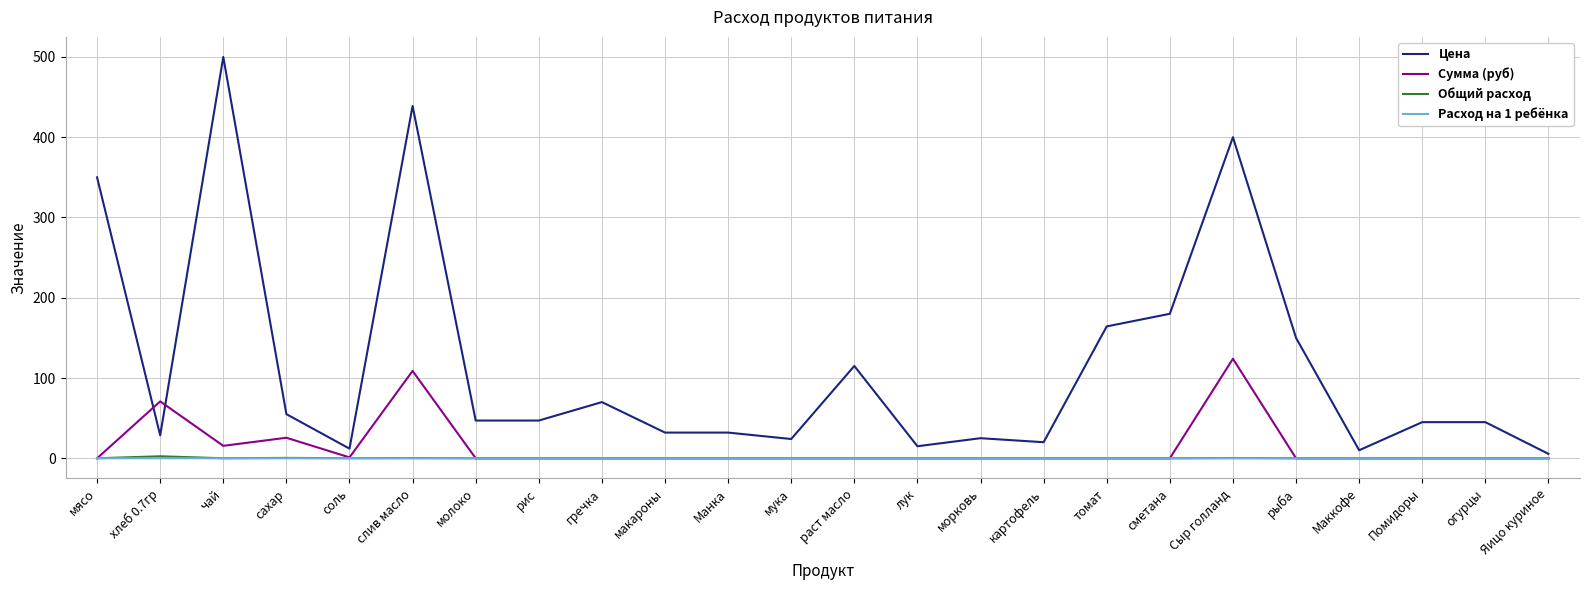

What is the difference between the highest and lowest values at лук?

15.0